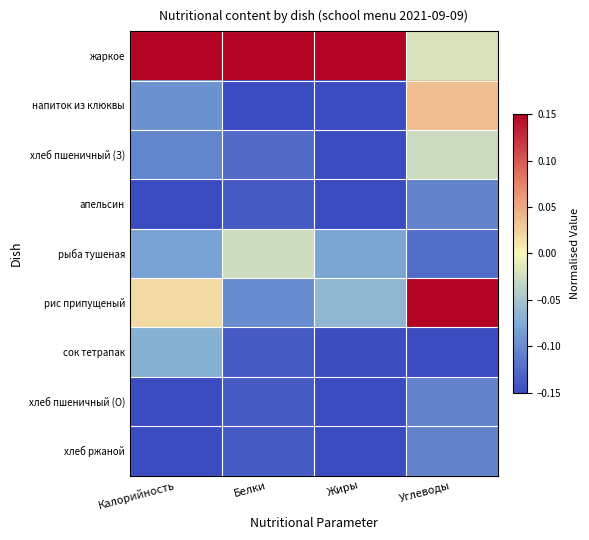

Count the number of categories in the chart.

4